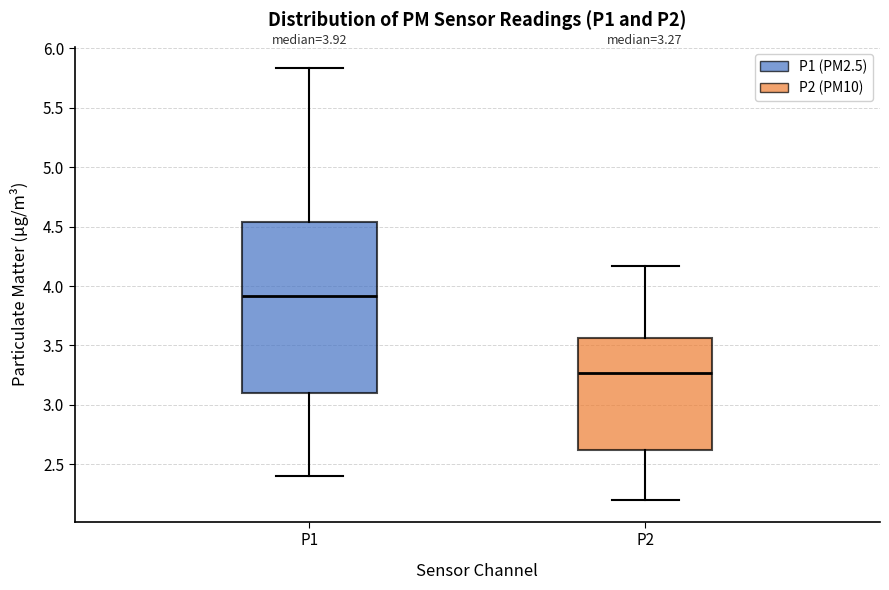

Which box is the tallest, from its lower edge to its upper edge?

P1